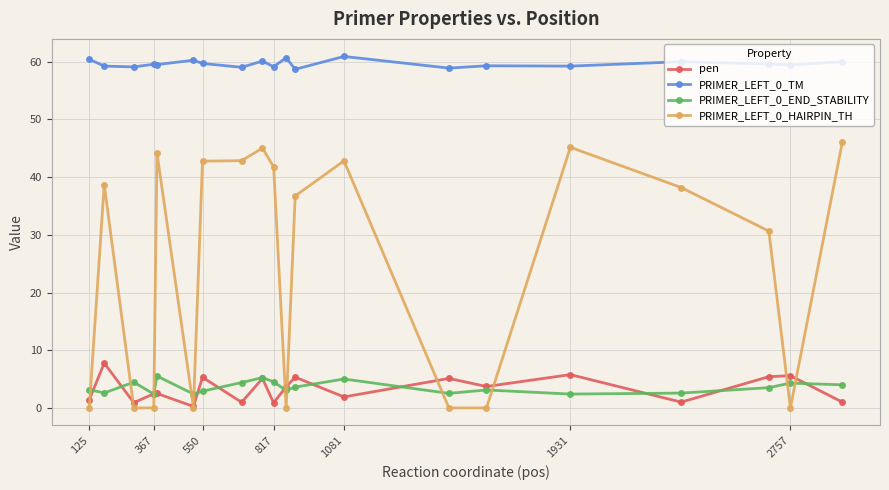

True or false: PRIMER_LEFT_0_HAIRPIN_TH has more than 1 points higher than both neighbors.

True